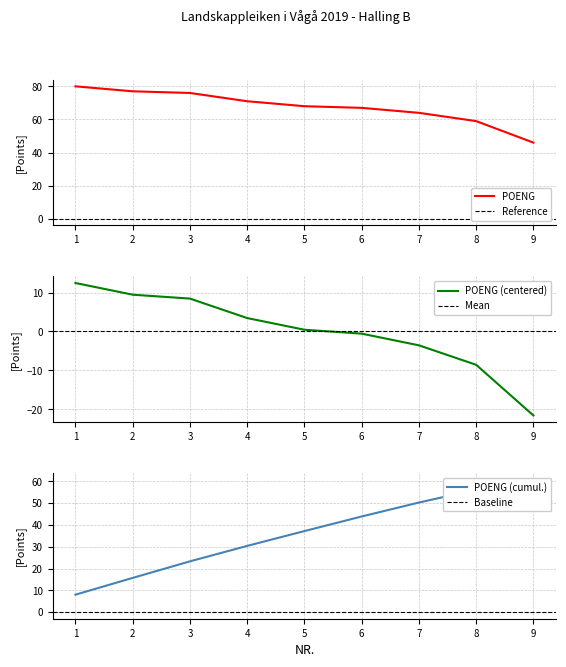

Does the chart have visible grid lines?

Yes